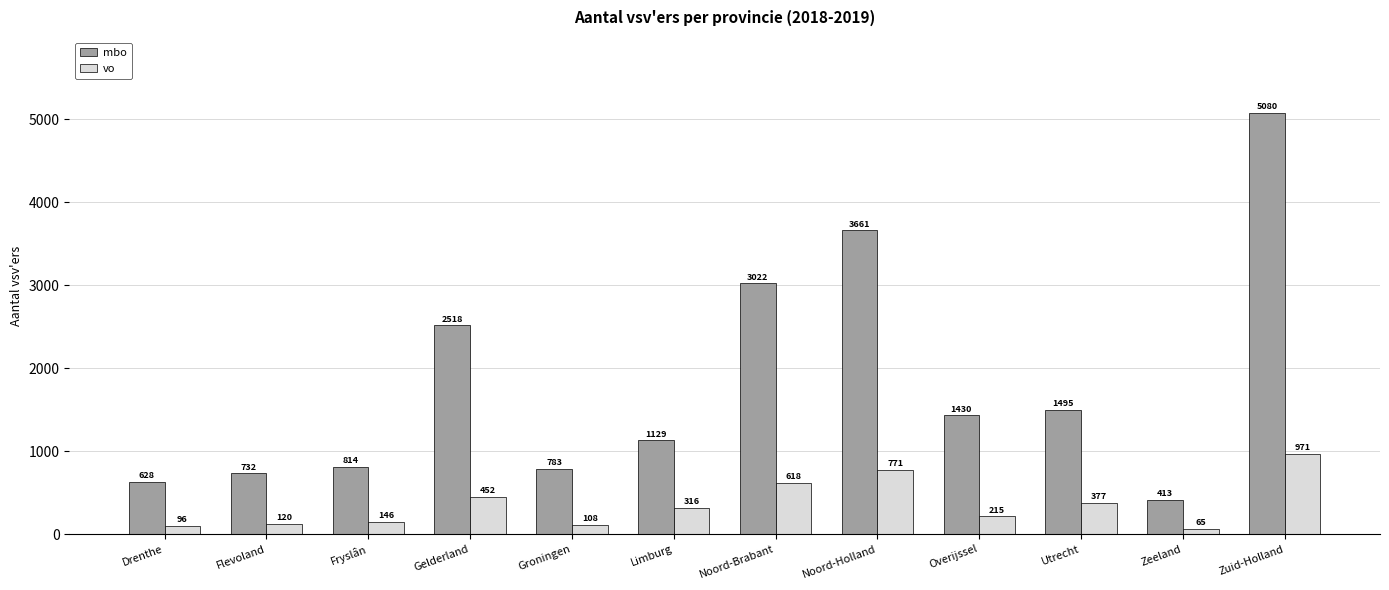

How many bars are there in each group?

2